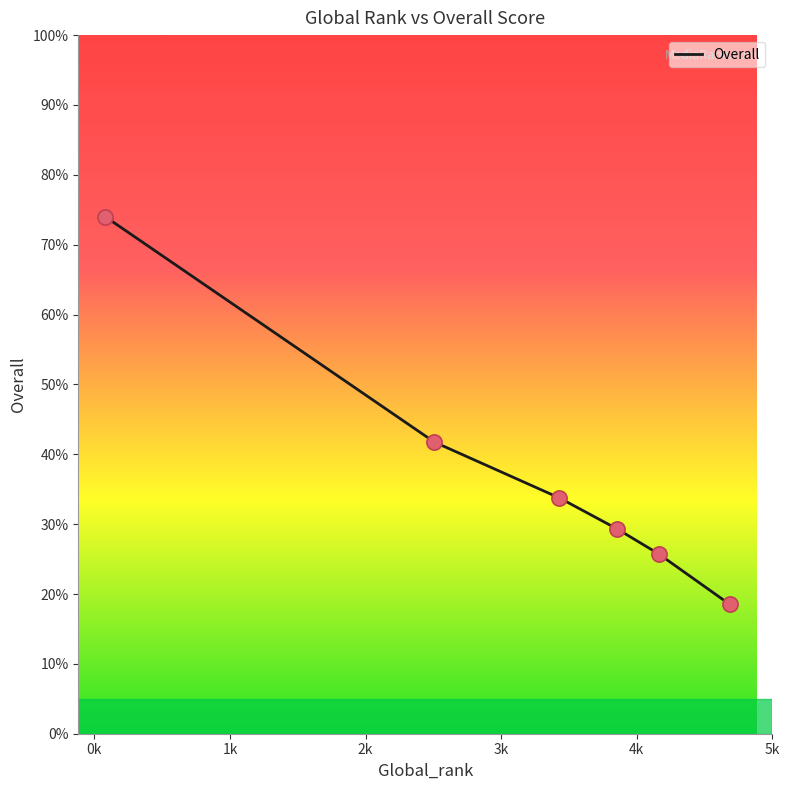

What is the minimum value shown in the chart?

18.5